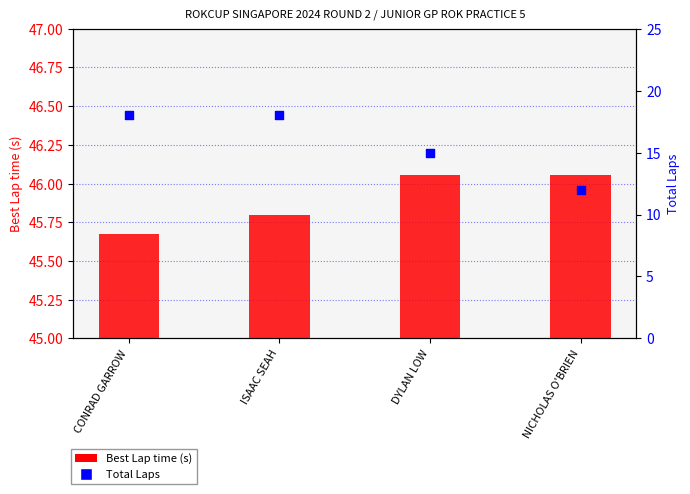

Which series contains the highest Y value?

Best Lap time (s)